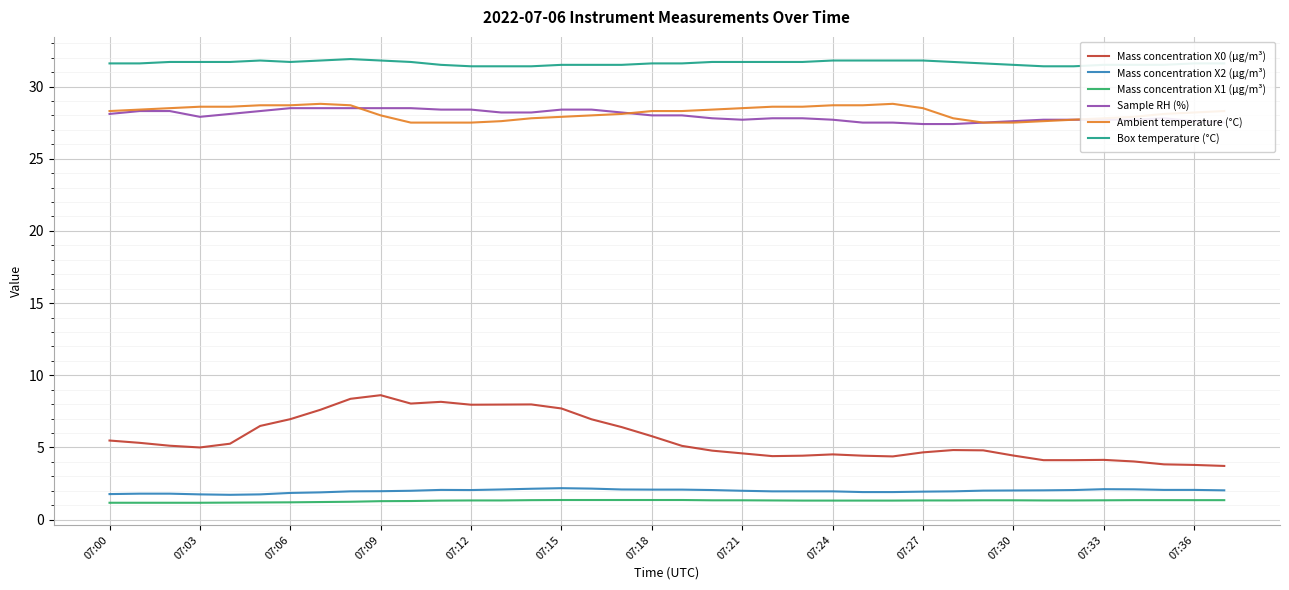

What is the lowest value of the Sample RH (%) series?

27.4